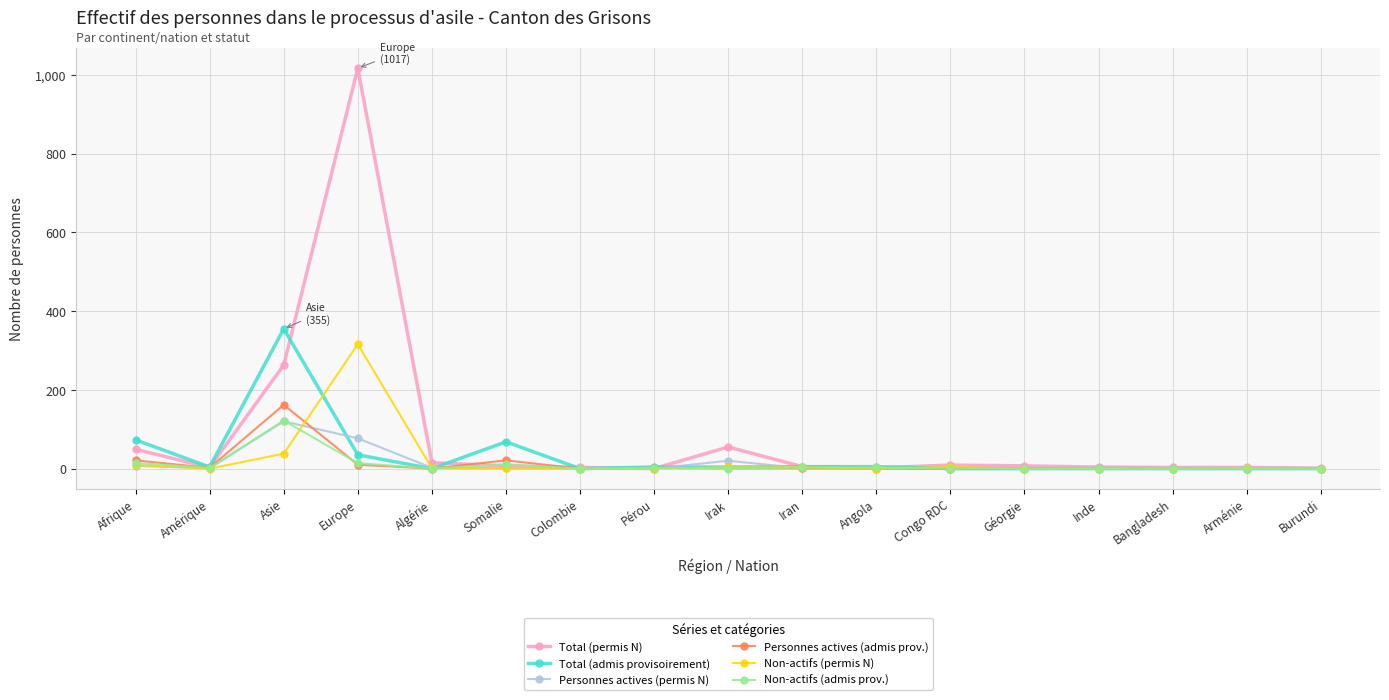

What is the sum of all Personnes actives (admis prov.) values?

220